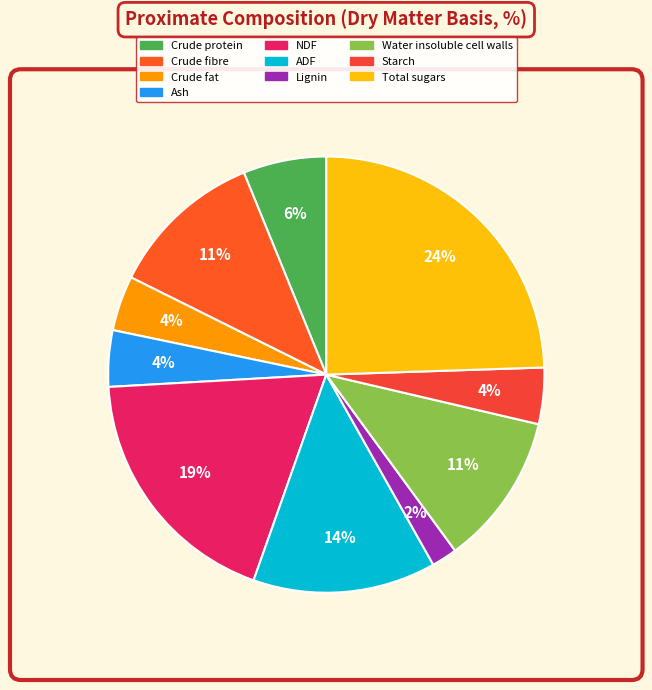

What percentage is the Starch slice, to the nearest percent?

4%